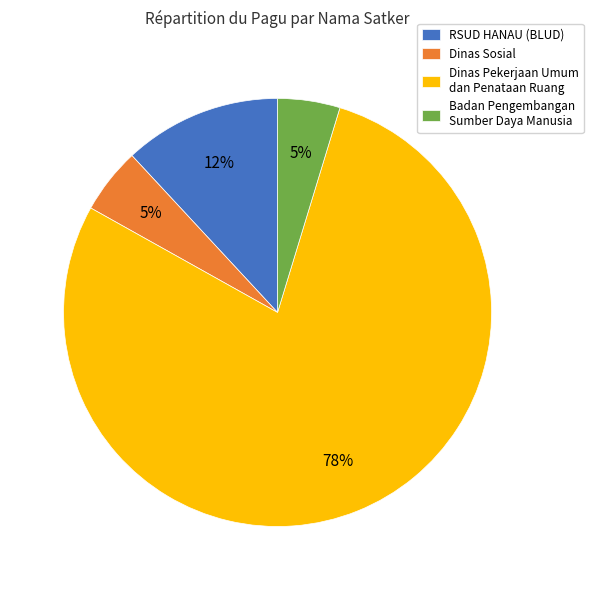

Combined, do Badan Pengembangan Sumber Daya Manusia and Dinas Sosial account for over 50%?

No